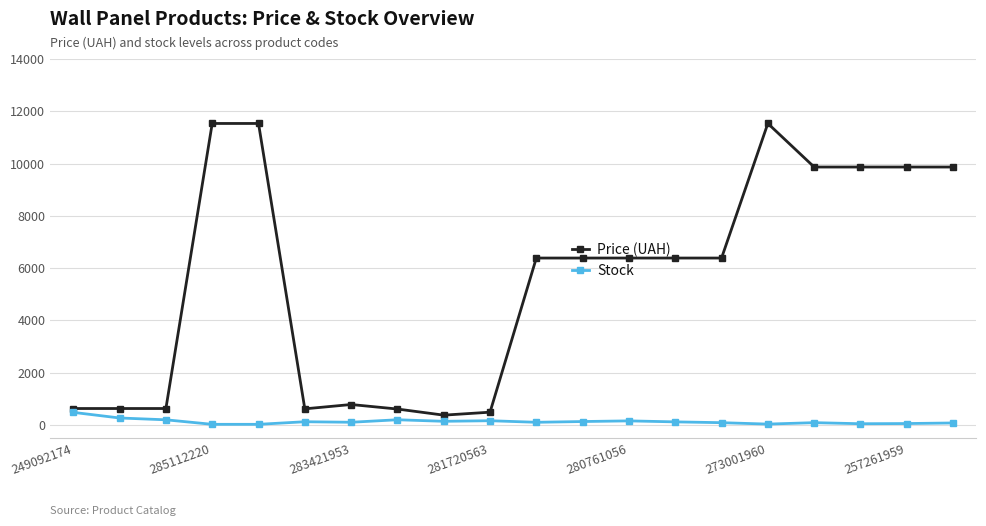

What is the value of the Price (UAH) point at the 12th from the left?

6383.7